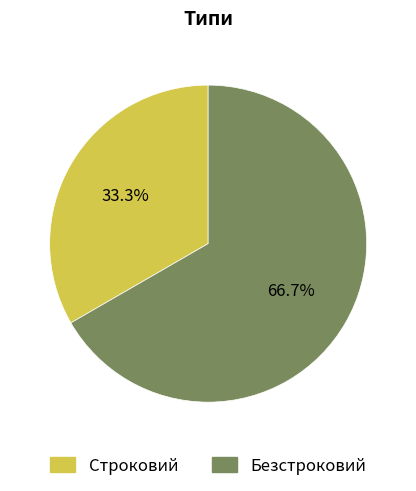

To the nearest percent, what is the combined percentage of Безстроковий and Строковий?

100%